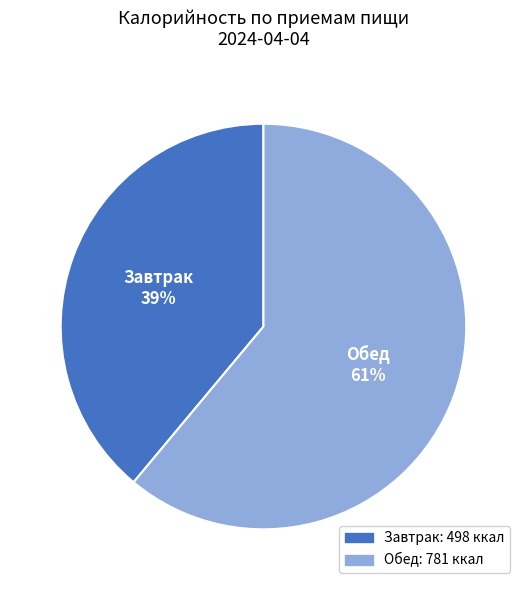

Which has a higher value, Обед or Завтрак?

Обед